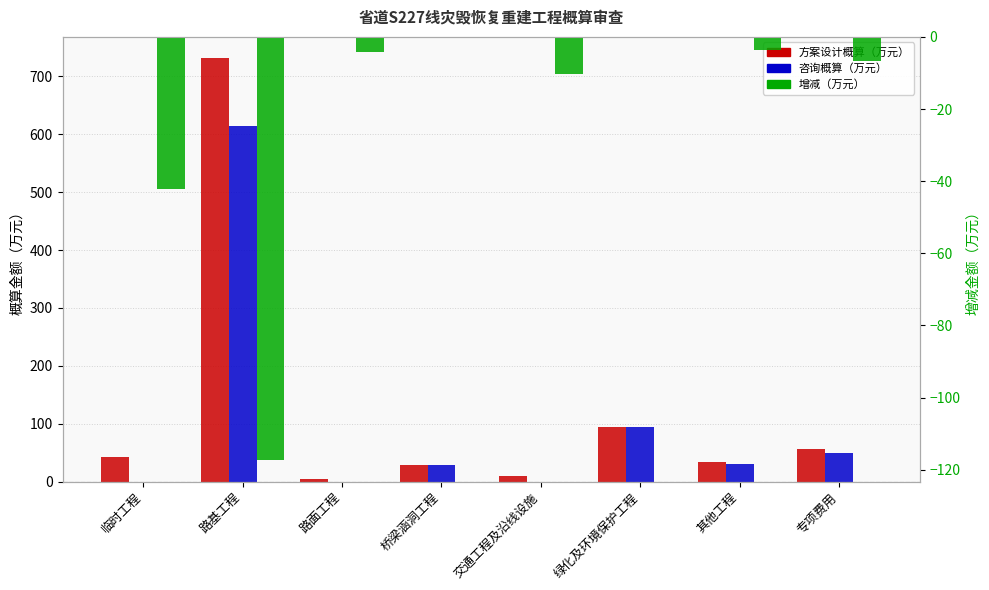

At which category is the sum across all series the highest?

路基工程